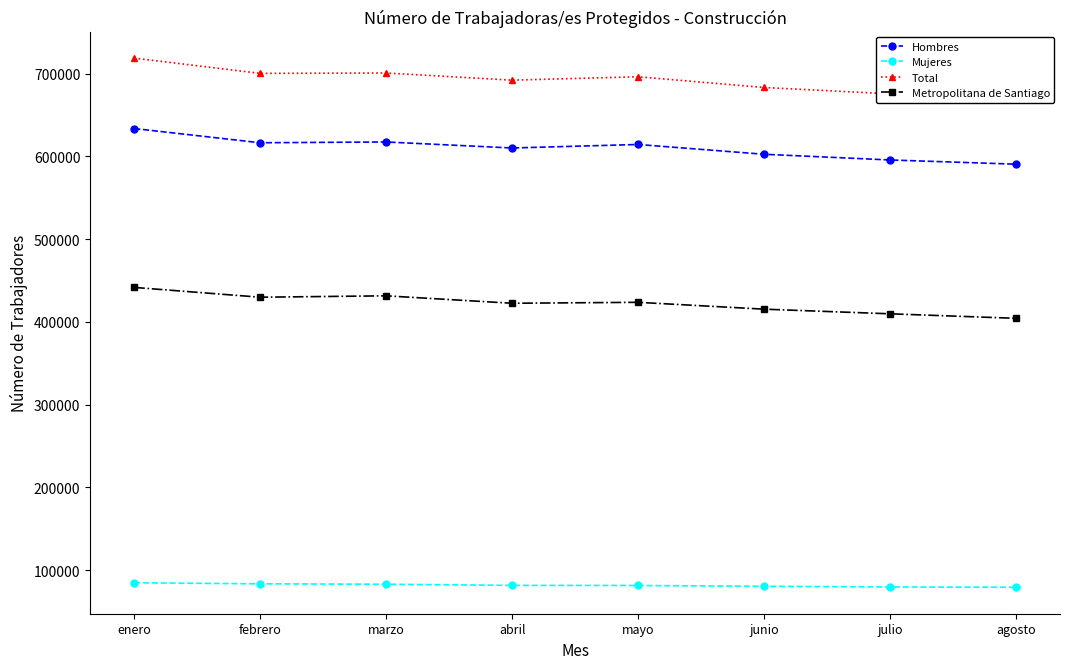

The Mujeres series shows 83641 at febrero. True or false?

True